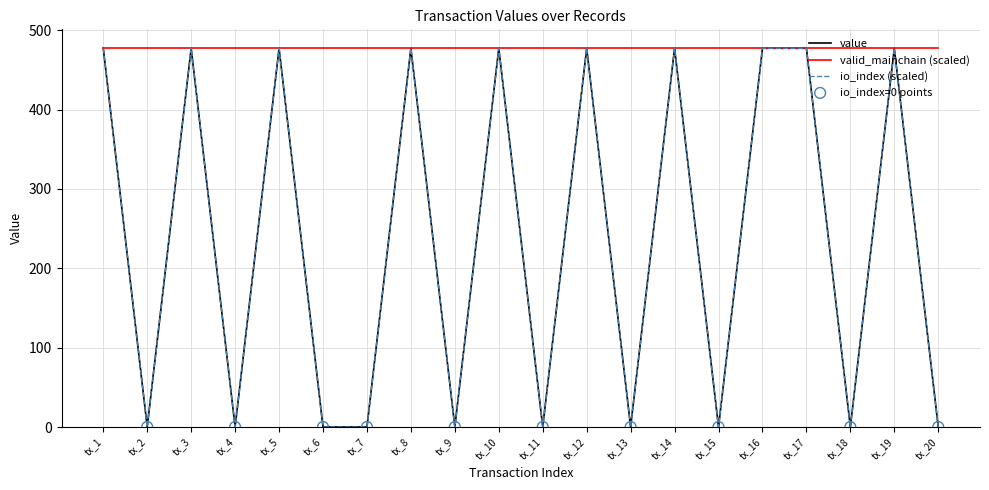

What is the maximum value for io_index (scaled)?

477.3